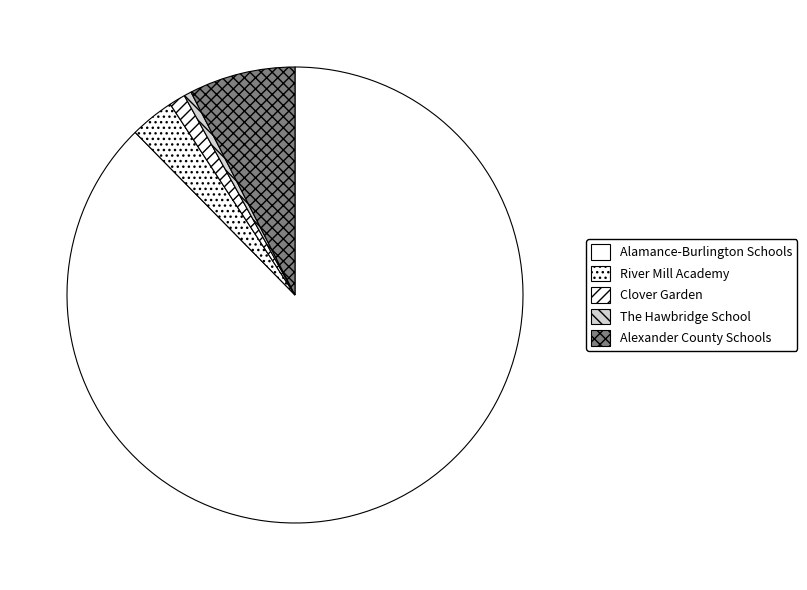

Combined, do River Mill Academy and Clover Garden account for over 50%?

No